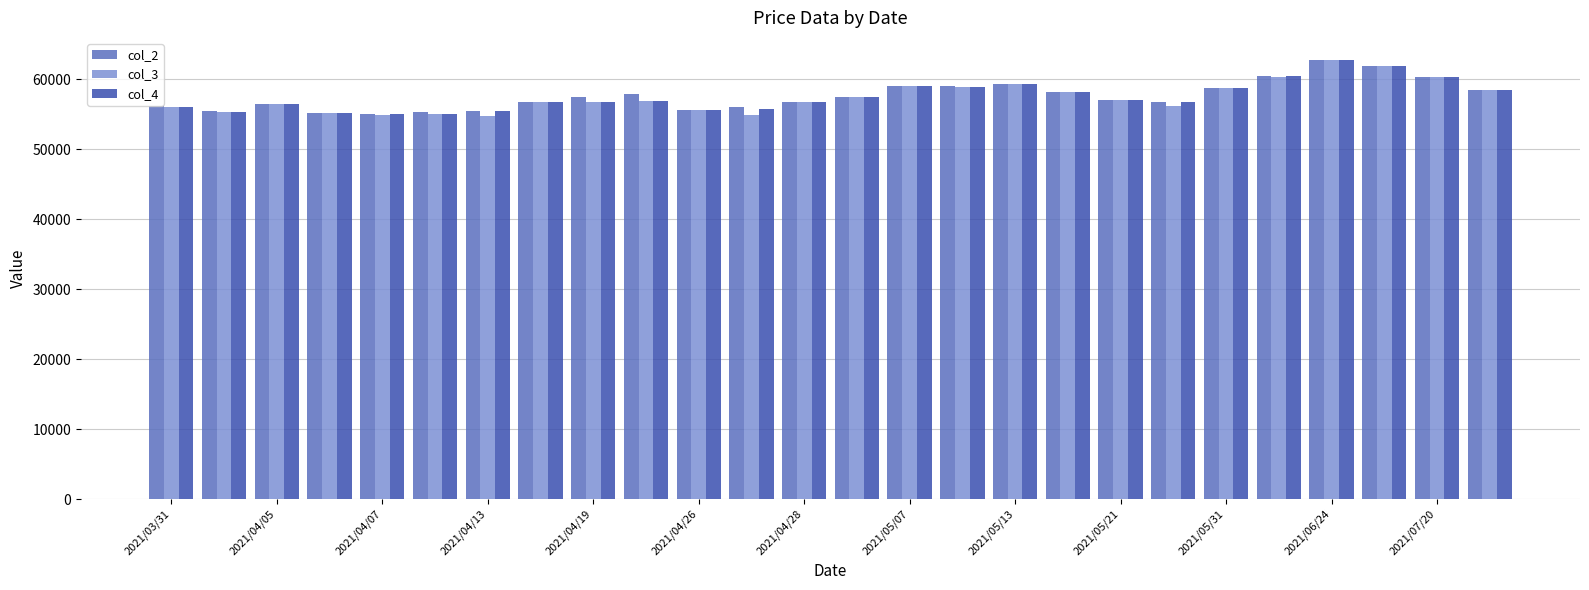

What is the average value of the col_2 series?

57683